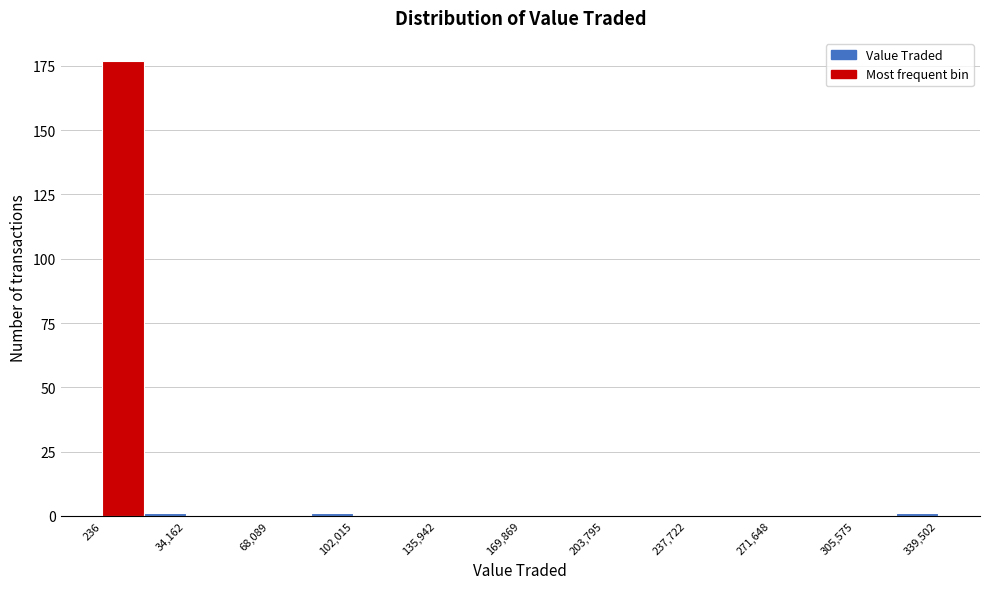

Around what value on the x-axis is the tallest bar? Give the approximate position of its centre, as read against the axis.

10000